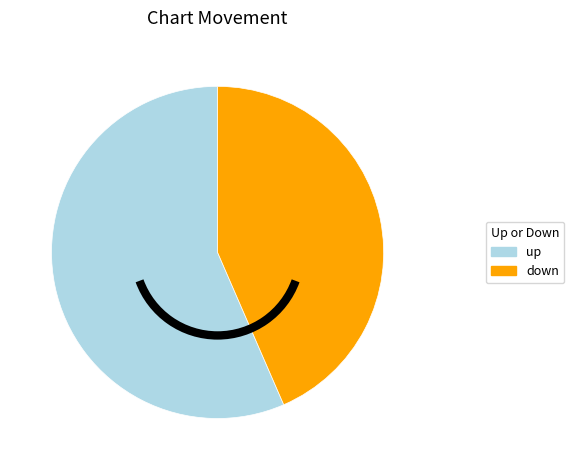

What is the largest slice in the pie chart?

up